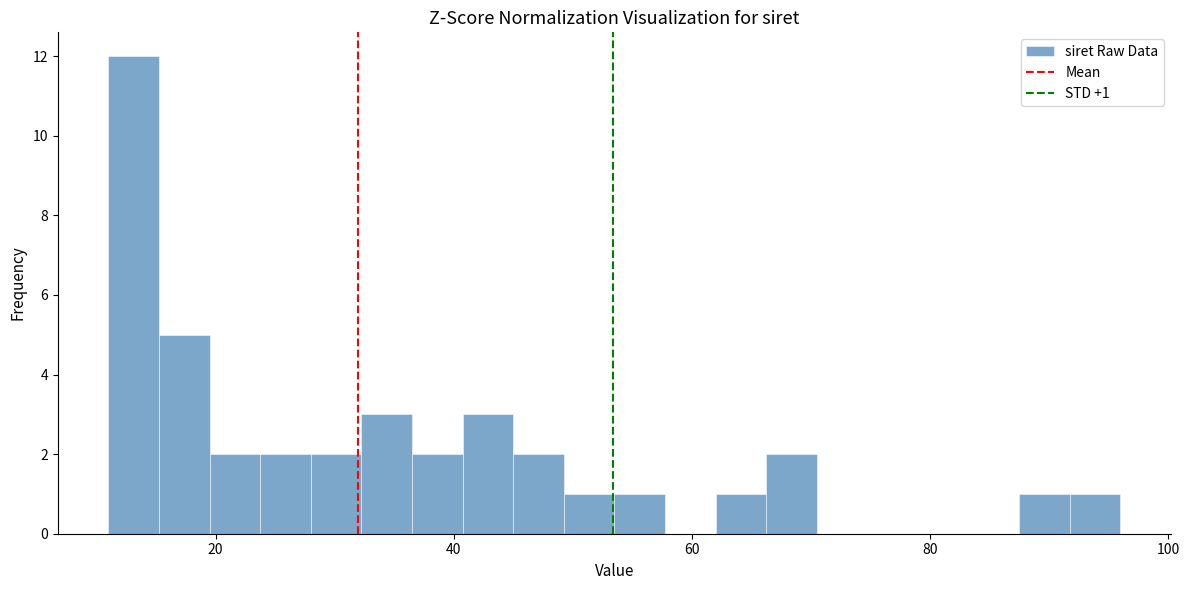

Read against the x-axis, roughly where is the centre of the tallest bar?

14